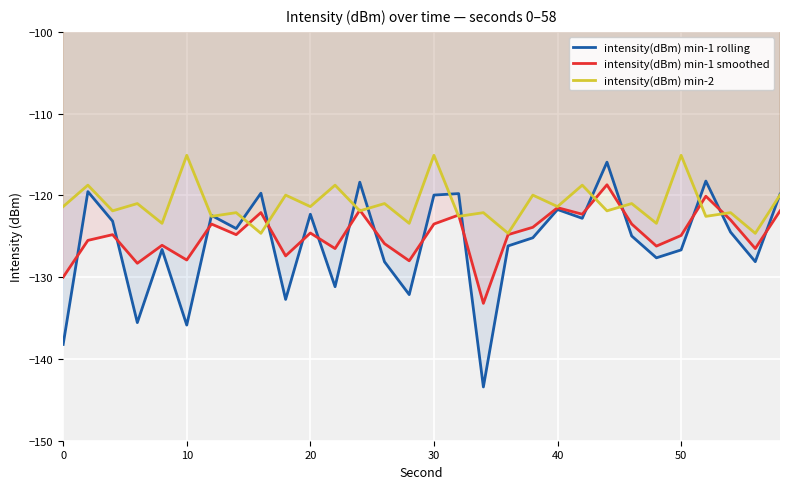

How many times do intensity(dBm) min-1 rolling and intensity(dBm) min-1 smoothed cross each other?

15